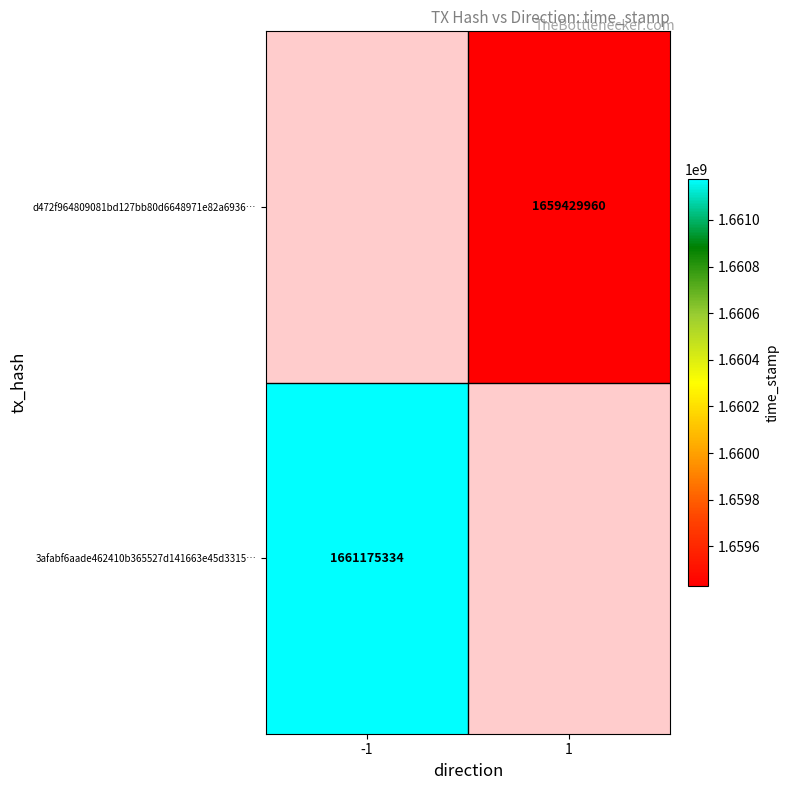

The value of 3afabf6aade462410b365527d141663e45d3315… at -1 is 1661175334. True or false?

True